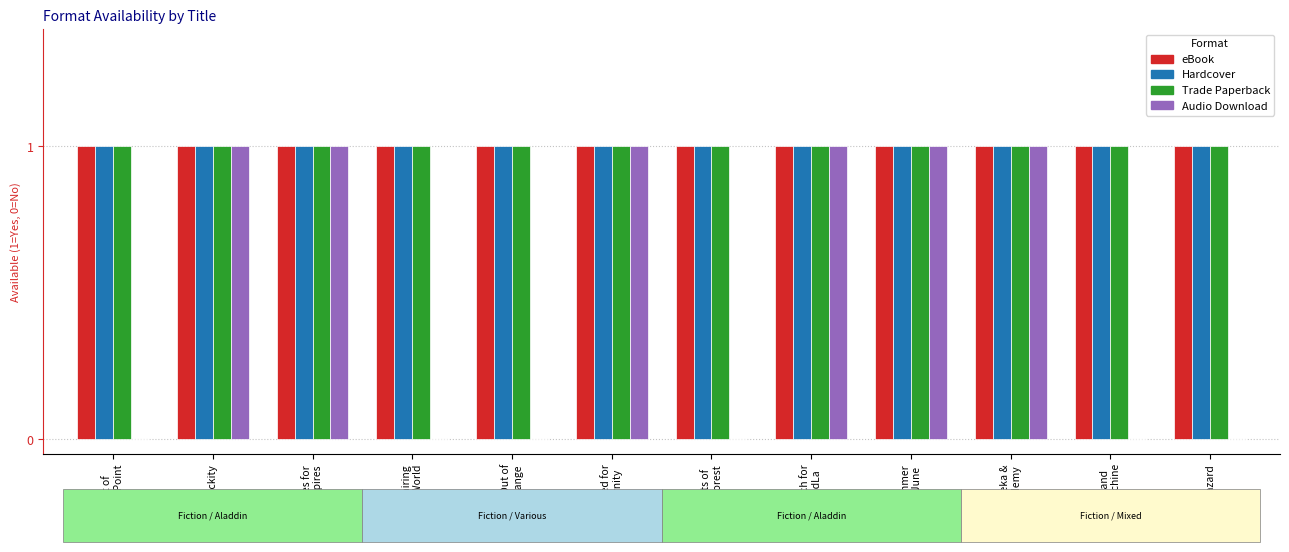

What is the label of the 1st bar from the right?

Hazard